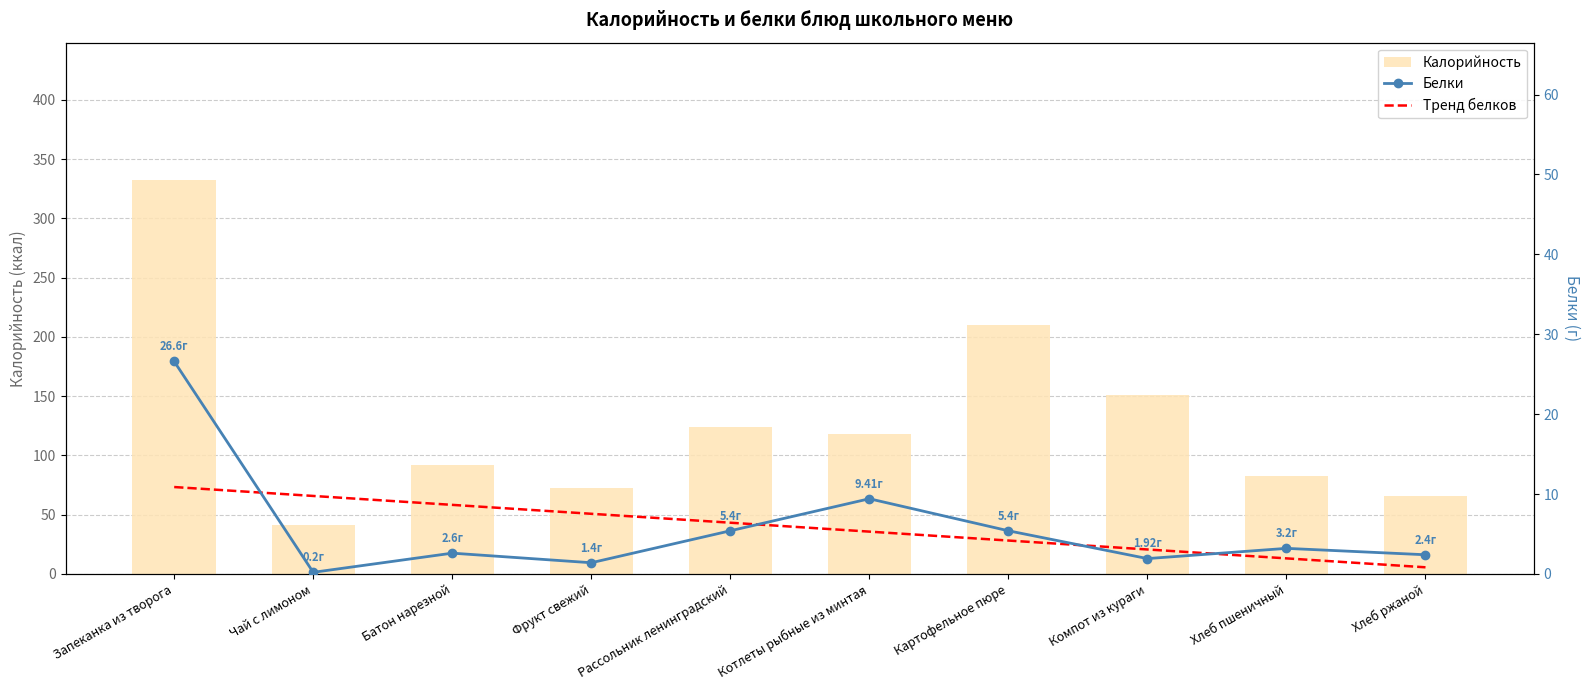

What position from the left is Картофельное пюре?

7